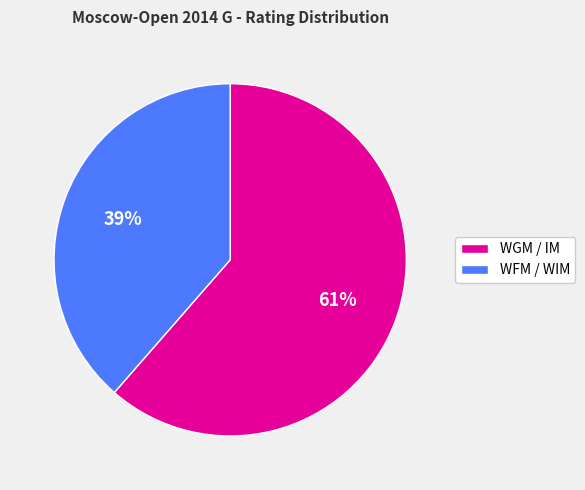

To the nearest percent, what is the combined percentage of WGM / IM and WFM / WIM?

100%